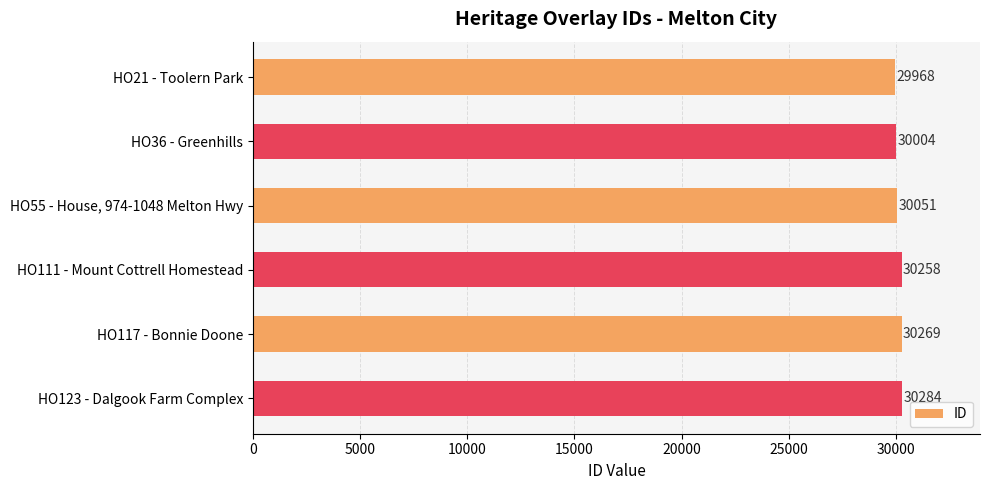

Does the chart contain any negative values?

No